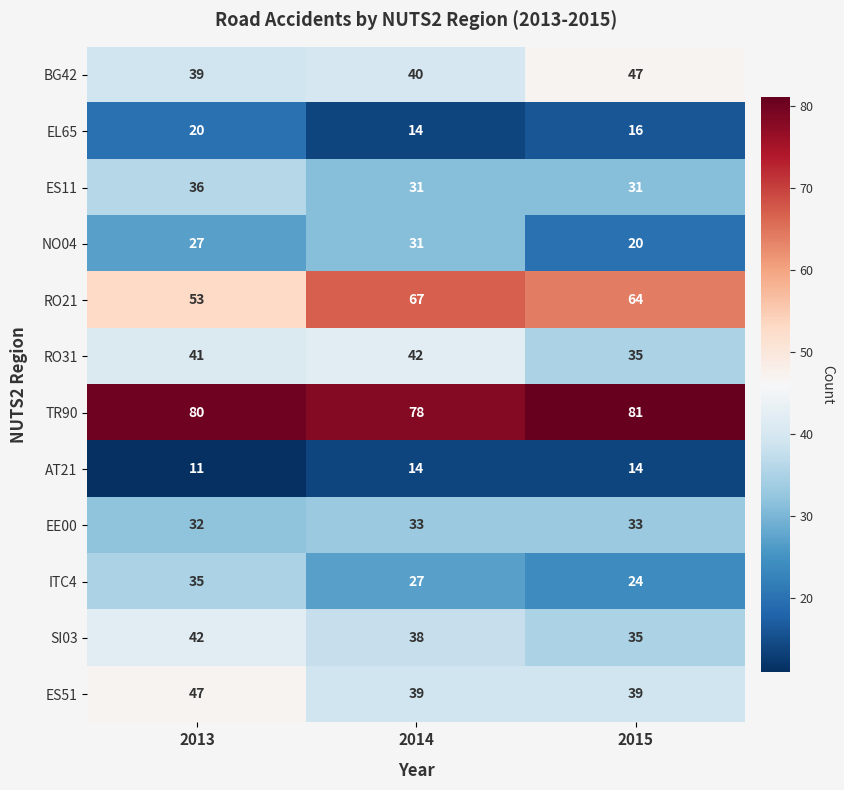

What is the total value across all series at 2013?

463